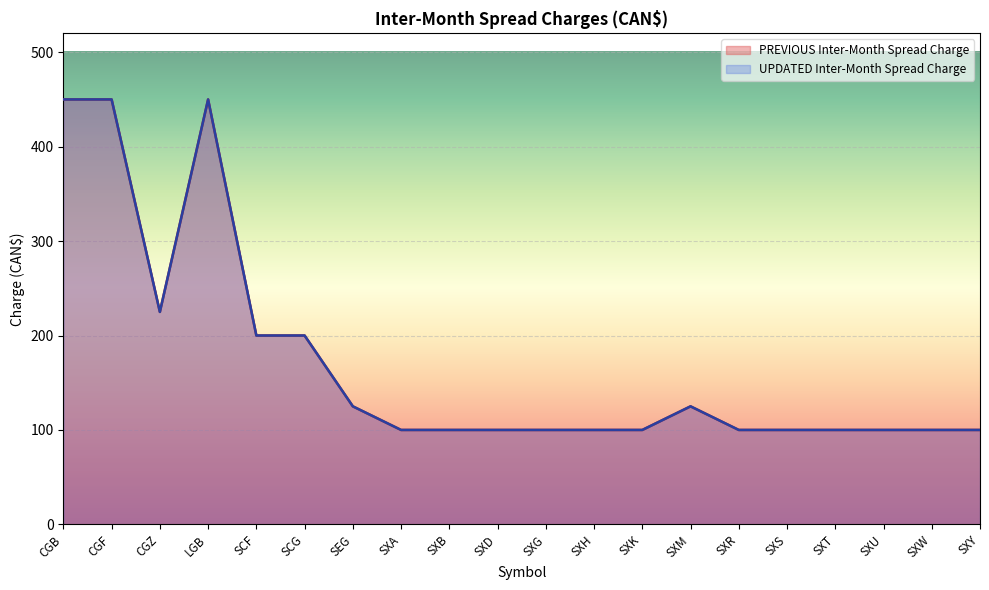

Does the chart display data point markers on the line(s)?

No